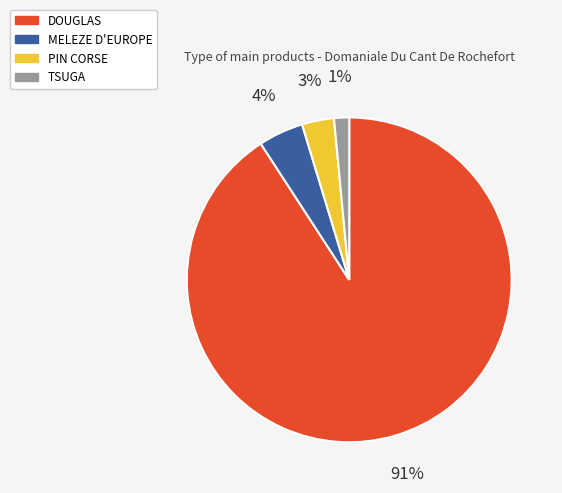

Does any single category account for the majority?

Yes